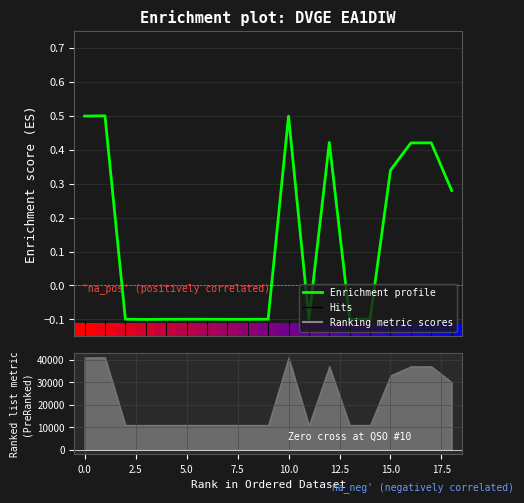

At which category does the chart reach its minimum across all series?

5.0